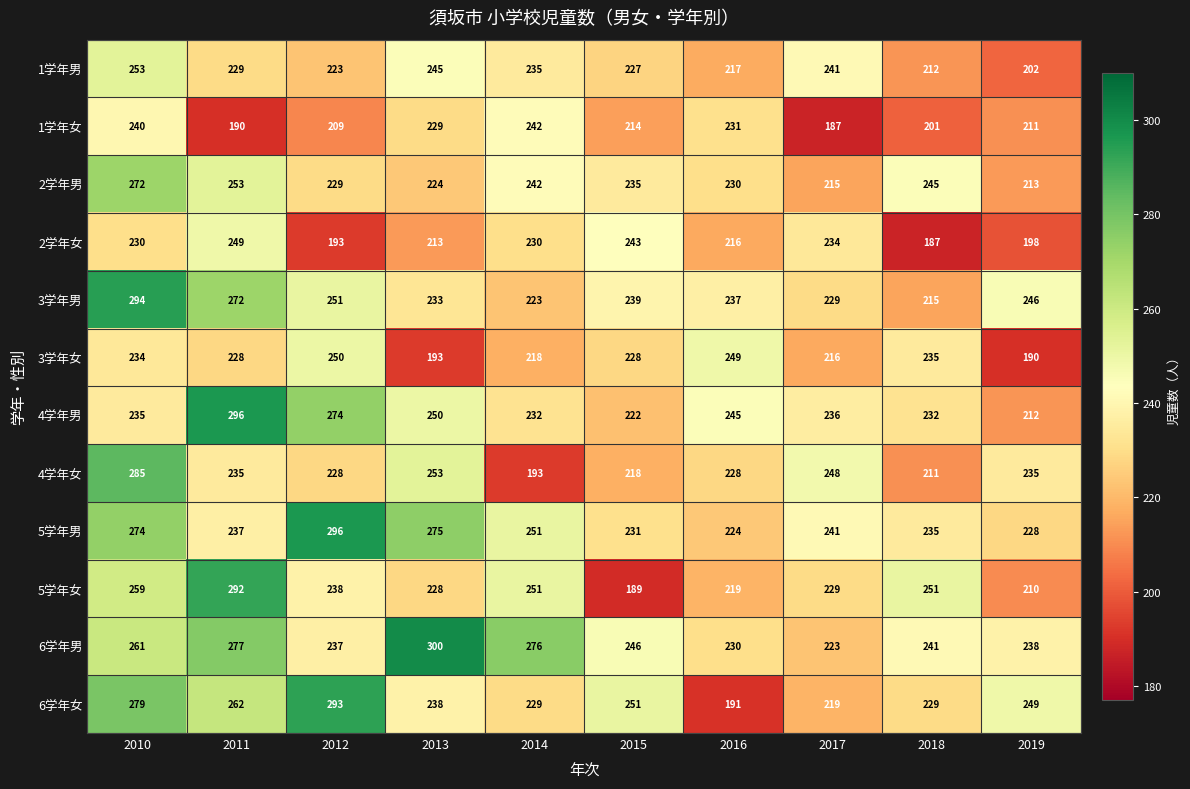

Where does the 3学年男 series first go above 239?

2010